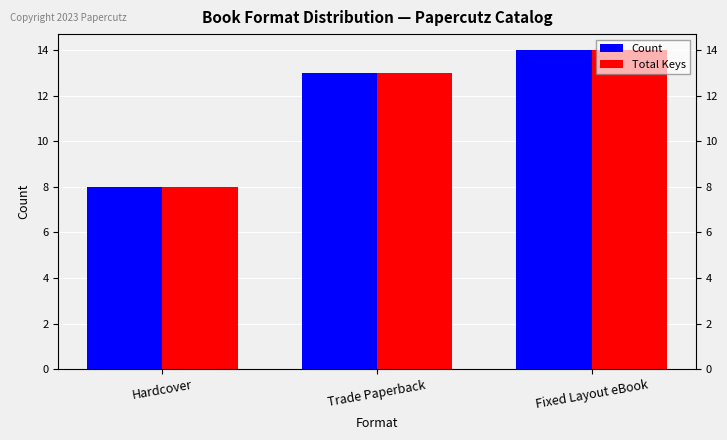

How many data points does each series have?

3